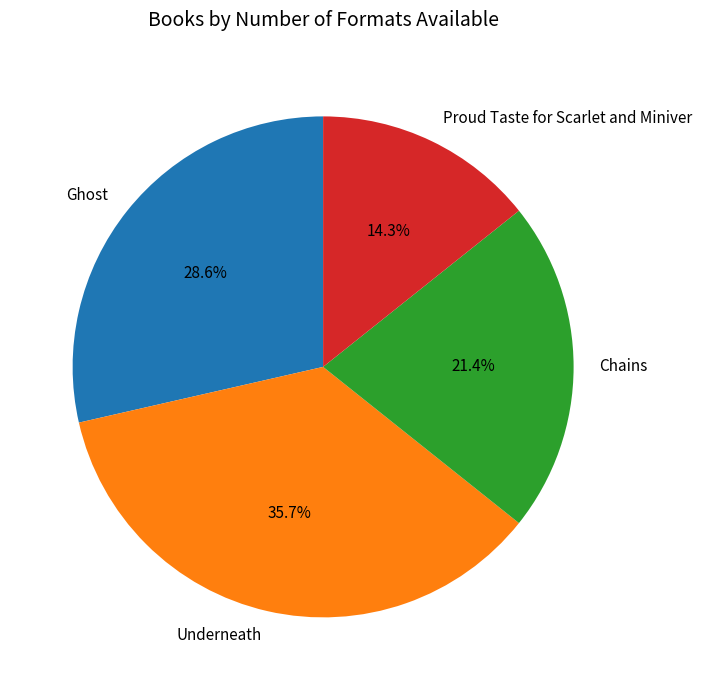

What is the smallest slice in the pie chart?

Proud Taste for Scarlet and Miniver